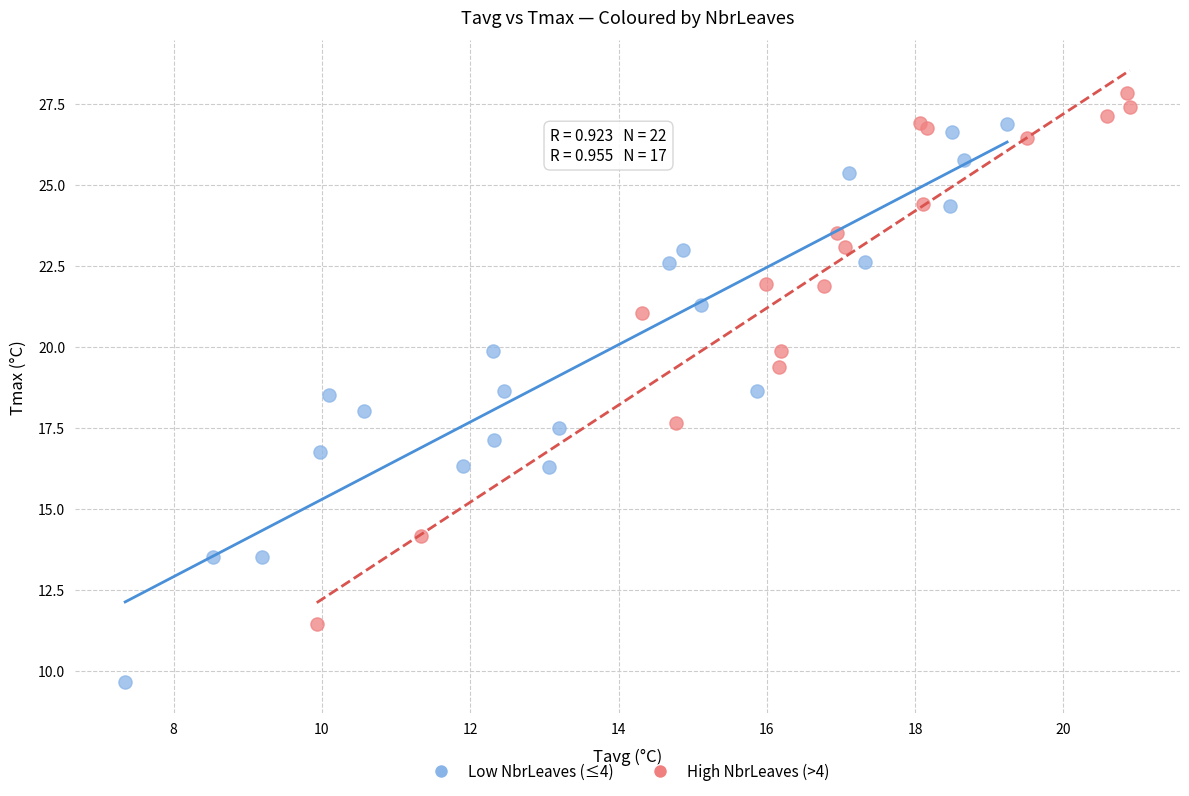

Which series reaches the maximum Y coordinate?

High NbrLeaves (>4)